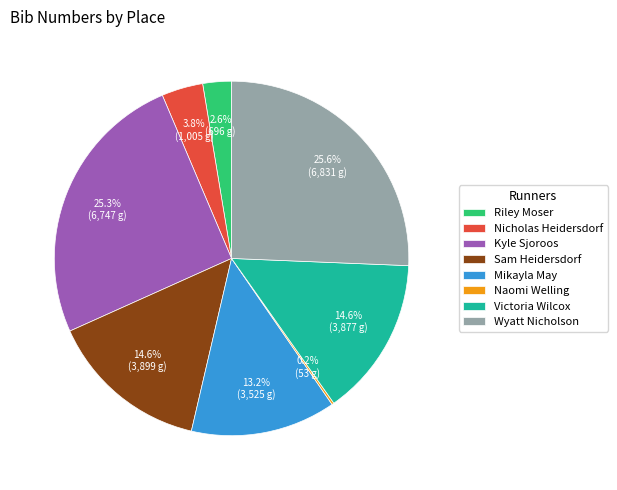

How much of the chart is everything except Kyle Sjoroos?

74.7%